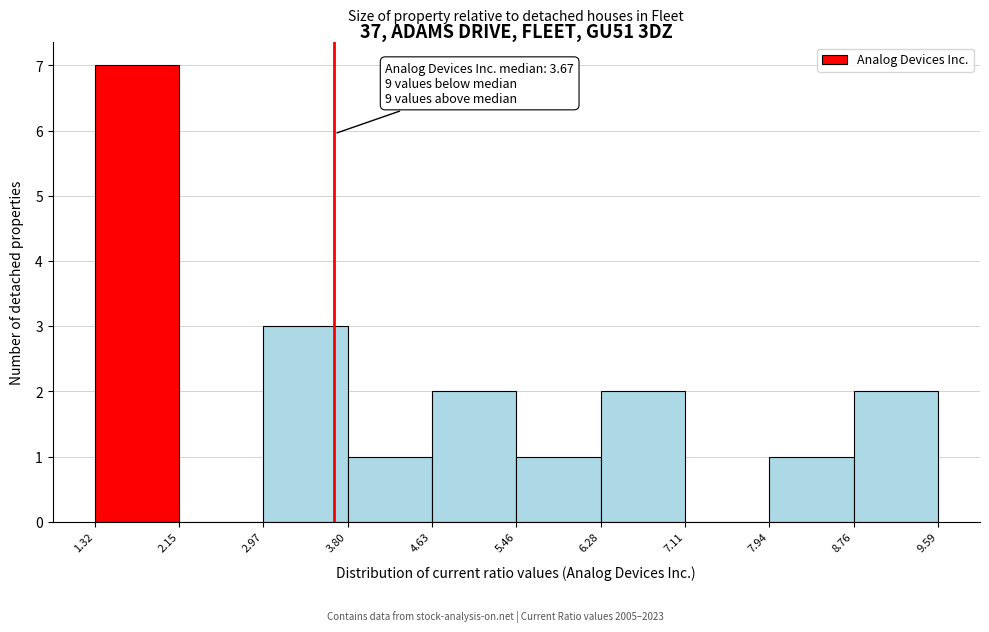

Which range on the x-axis has the tallest bar?

1.32 to 2.15